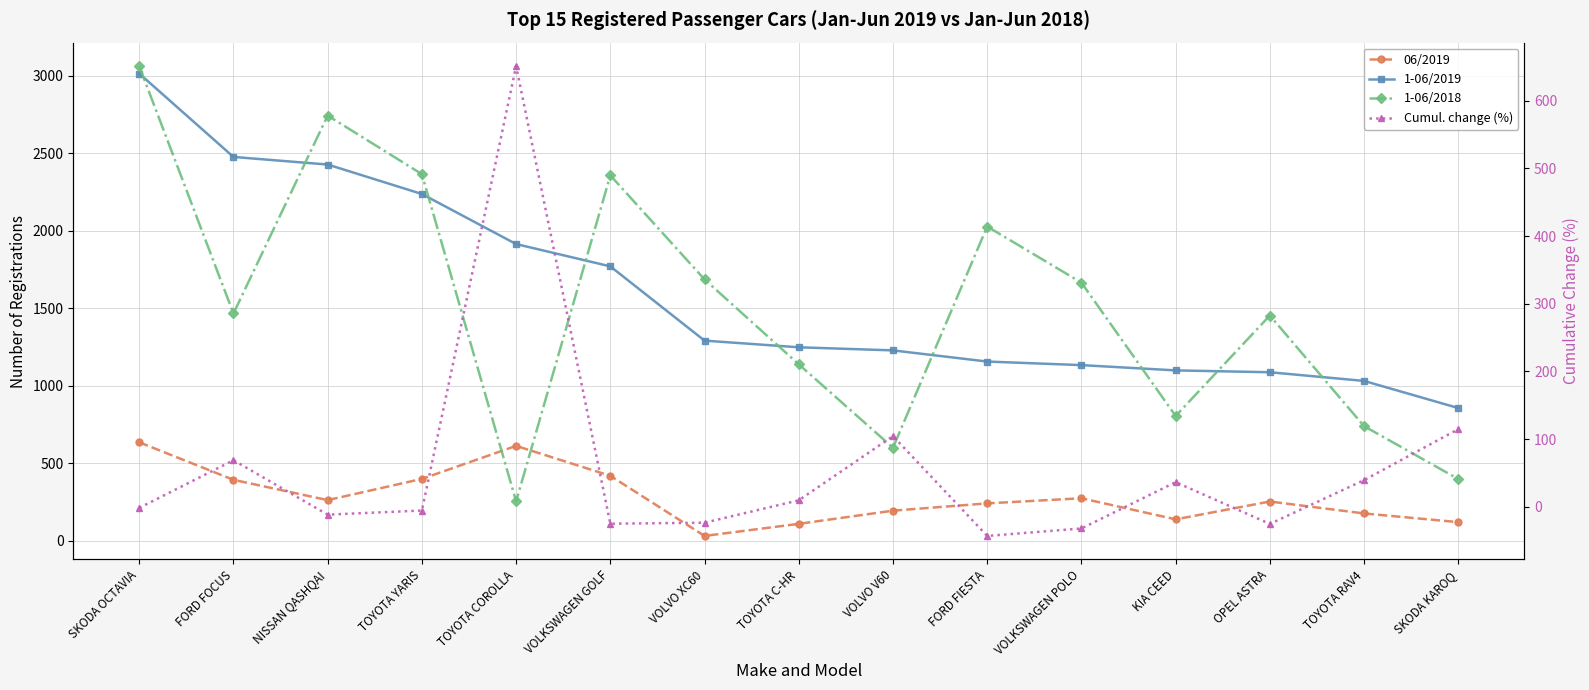

What is the difference between the 06/2019 values at KIA CEED and TOYOTA RAV4?

38.0